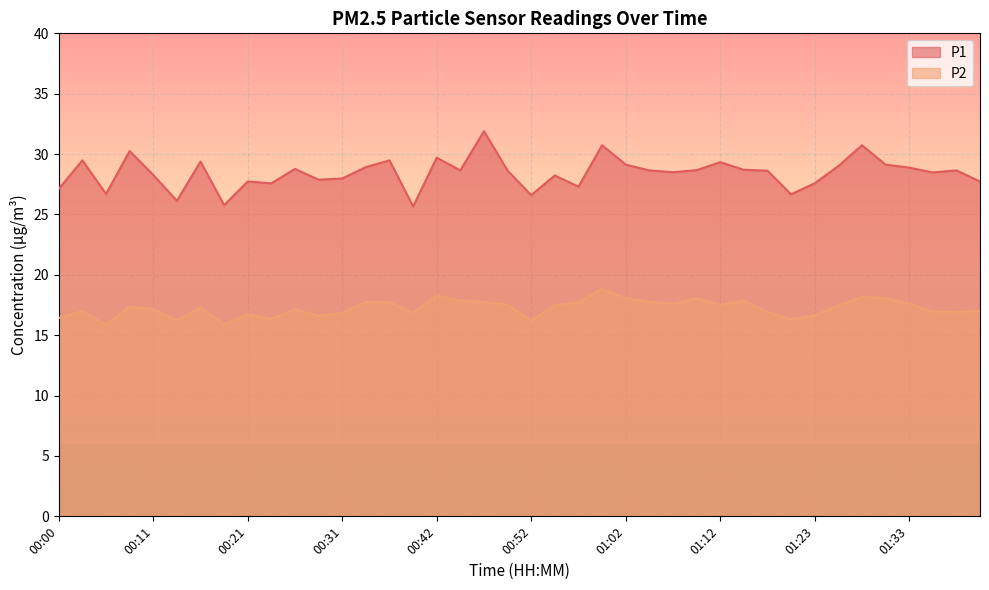

List the labels in order of P1 value, smallest first.

00:39, 00:18, 00:13, 00:52, 01:20, 00:06, 00:00, 00:57, 00:23, 01:23, 00:21, 01:41, 00:29, 00:31, 00:54, 00:11, 01:35, 01:07, 00:49, 01:17, 00:44, 01:05, 01:38, 01:10, 01:15, 00:26, 01:33, 00:34, 01:25, 01:02, 01:30, 01:12, 00:16, 00:03, 00:36, 00:42, 00:08, 00:59, 01:28, 00:47